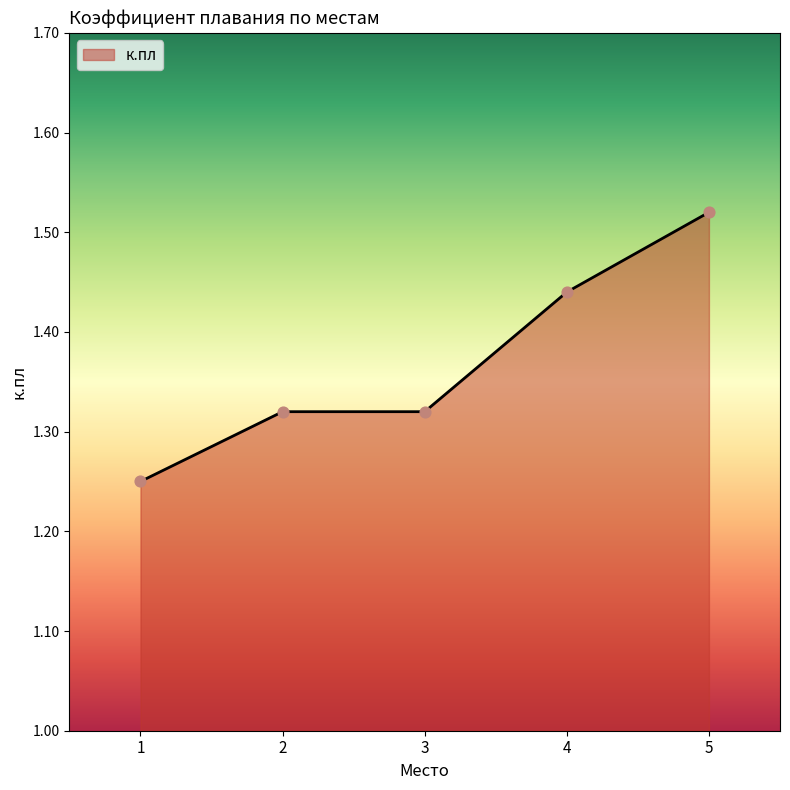

What is the change in value from 3 to 4?

+0.1